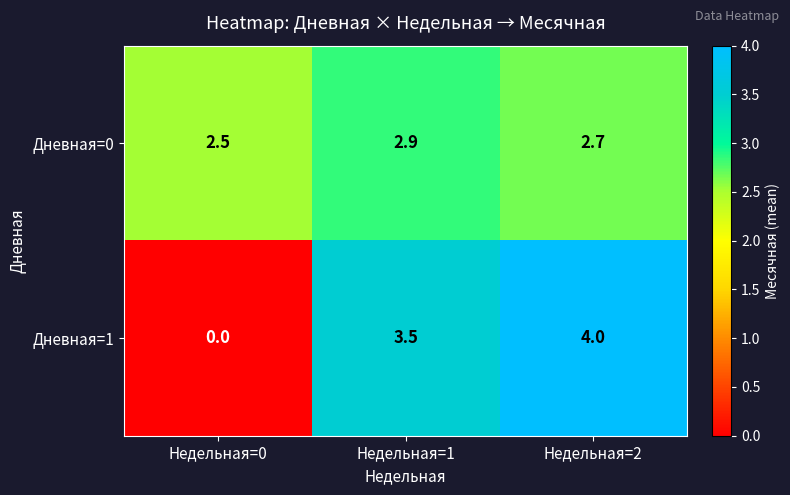

Reading left to right, extract all data points from this chart.

Дневная=0: 2.5	2.9	2.7
Дневная=1: 0.0	3.5	4.0